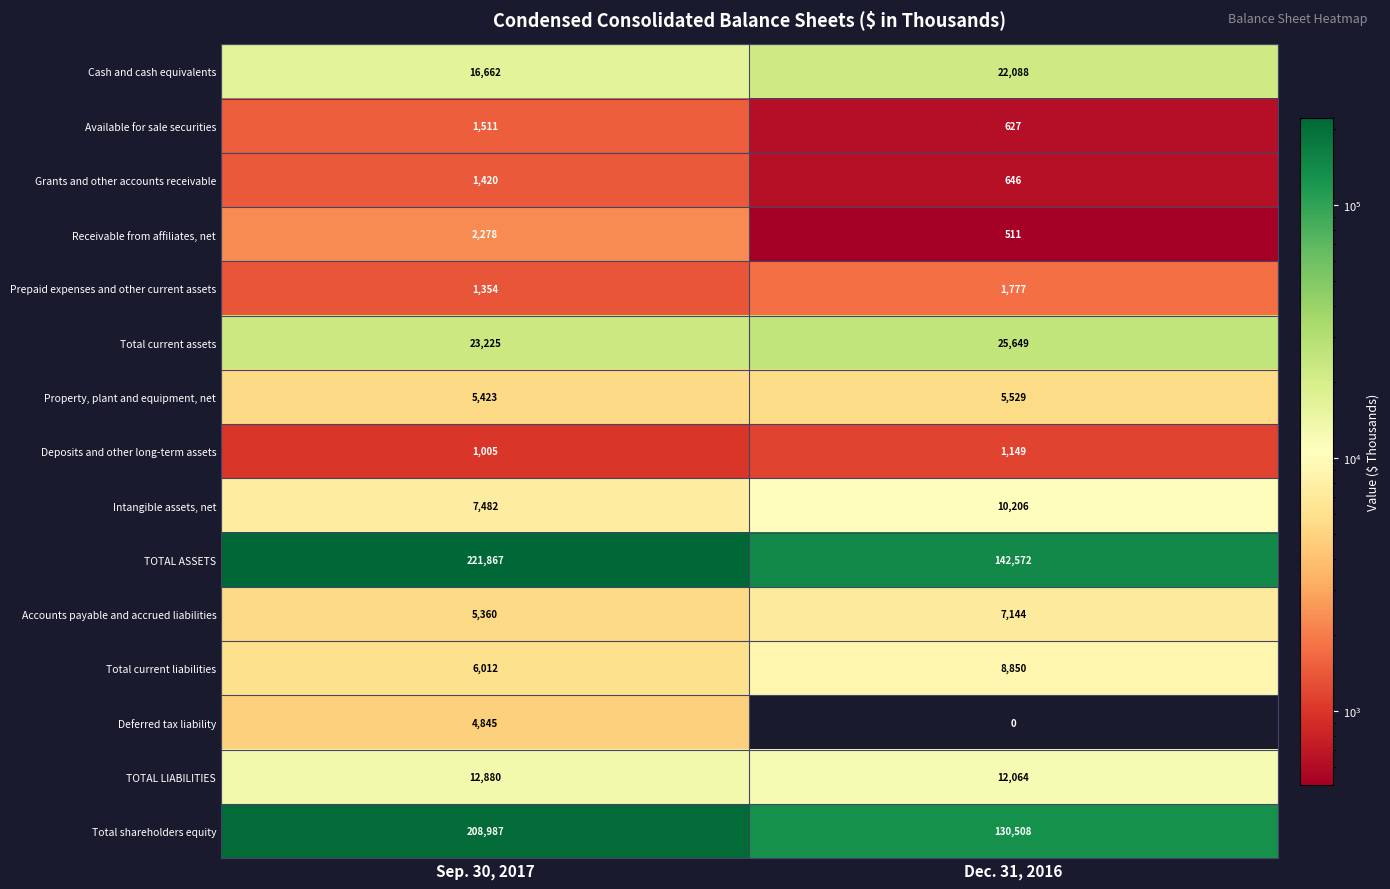

What is the spread (max minus min) of values at Sep. 30, 2017?

220862